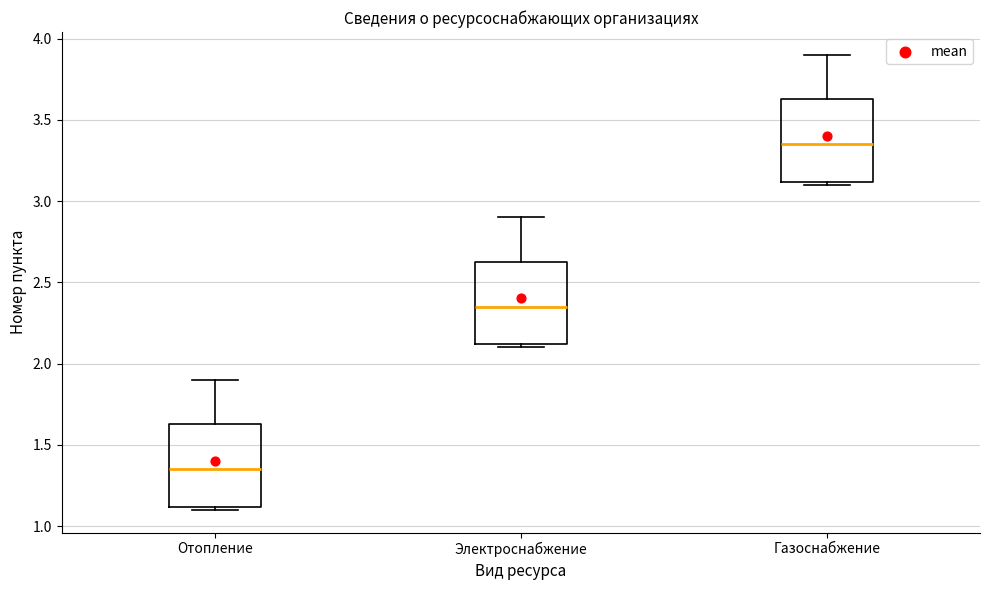

Where is the upper edge of the box for Электроснабжение on the y-axis? The values are not printed on the chart, so give them approximately, as read against the axis.

2.65